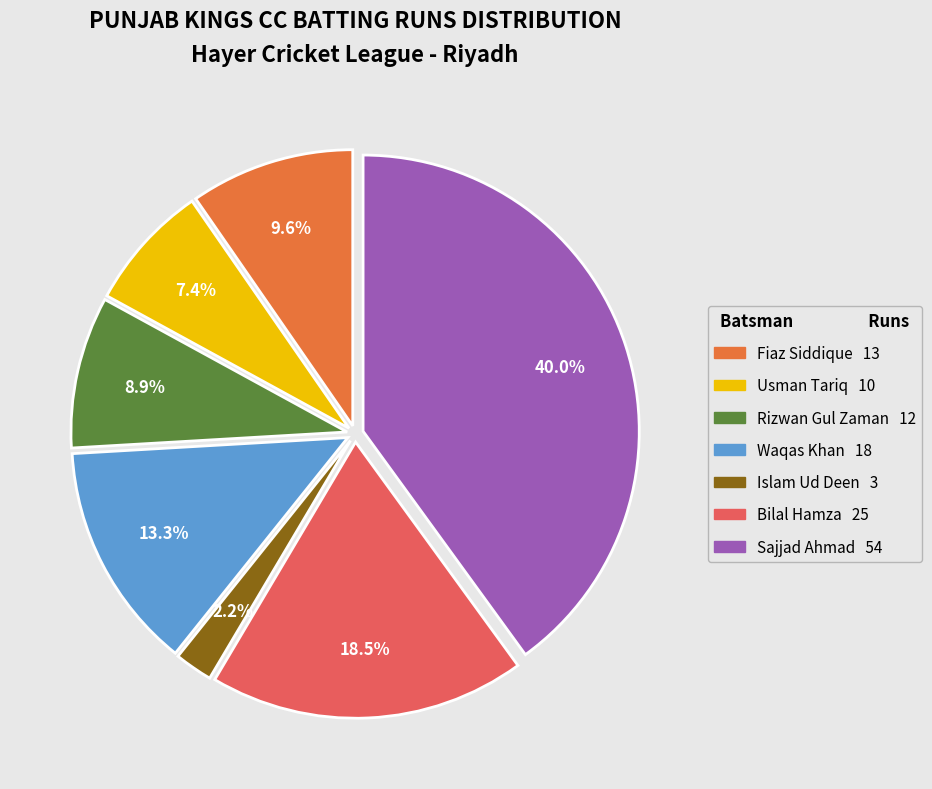

Rank the categories by value from lowest to highest.

Islam Ud Deen, Usman Tariq, Rizwan Gul Zaman, Fiaz Siddique, Waqas Khan, Bilal Hamza, Sajjad Ahmad